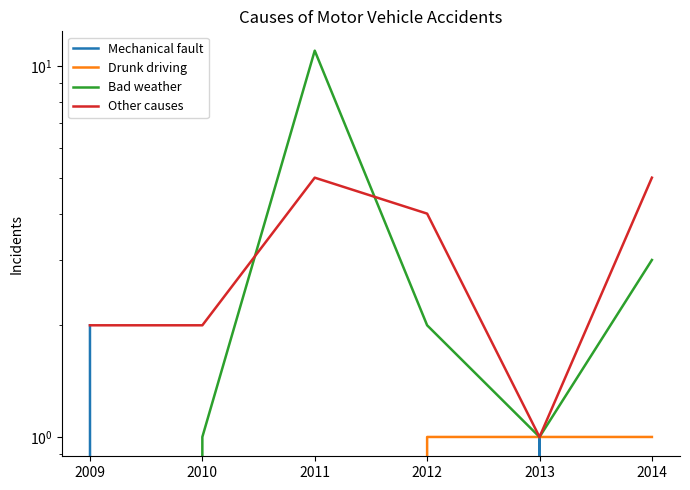

How many distinct data groups are displayed?

4